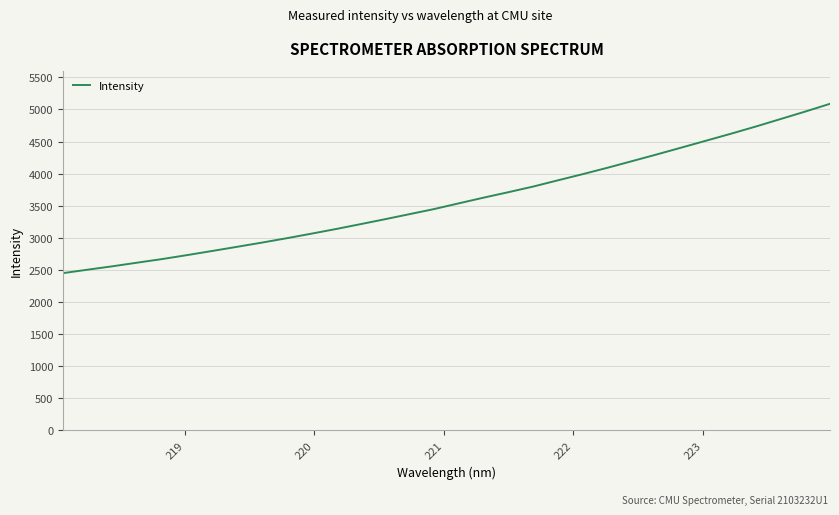

What is the smallest value displayed?

2447.7